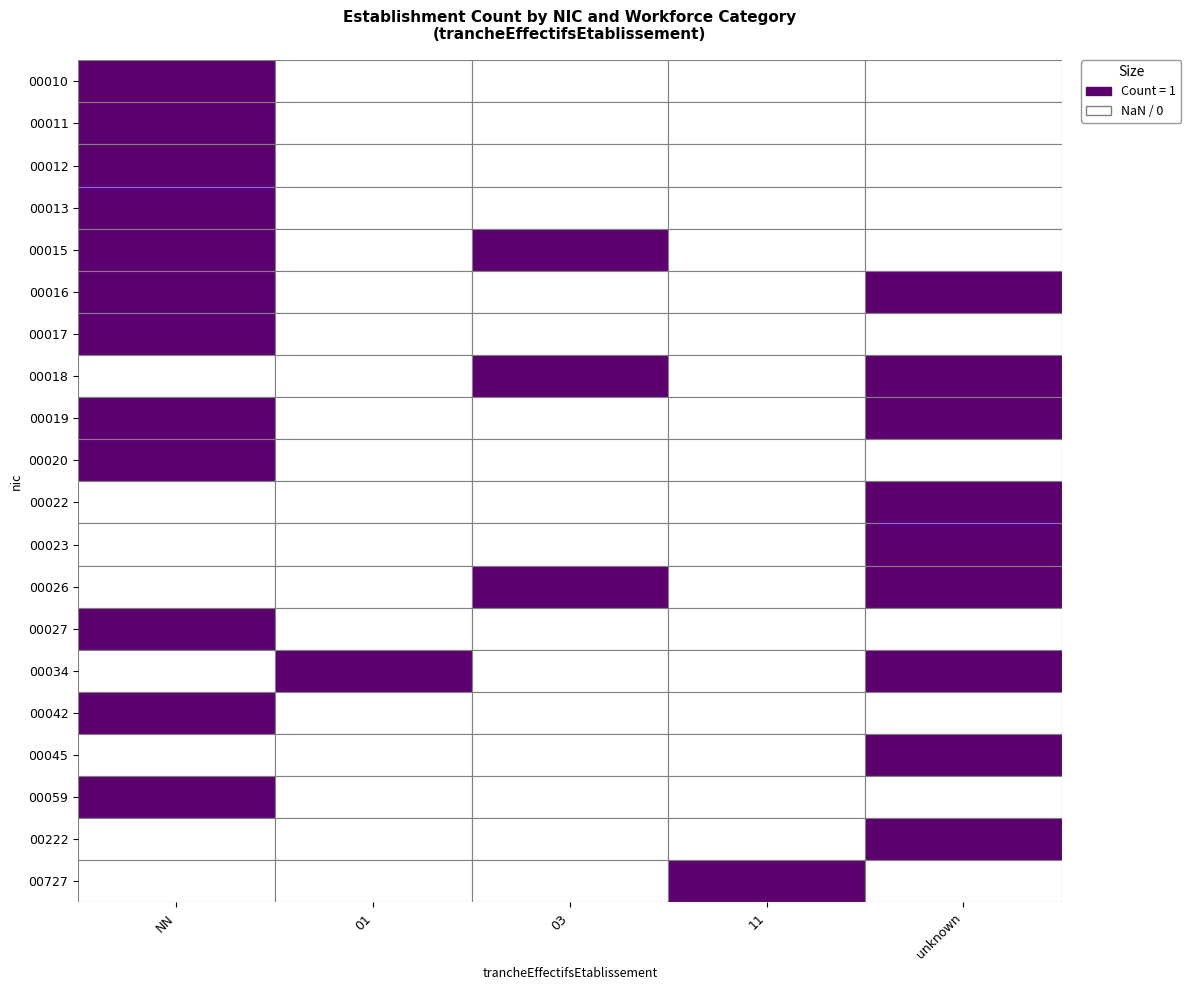

How many values in the 00042 series exceed 0?

1